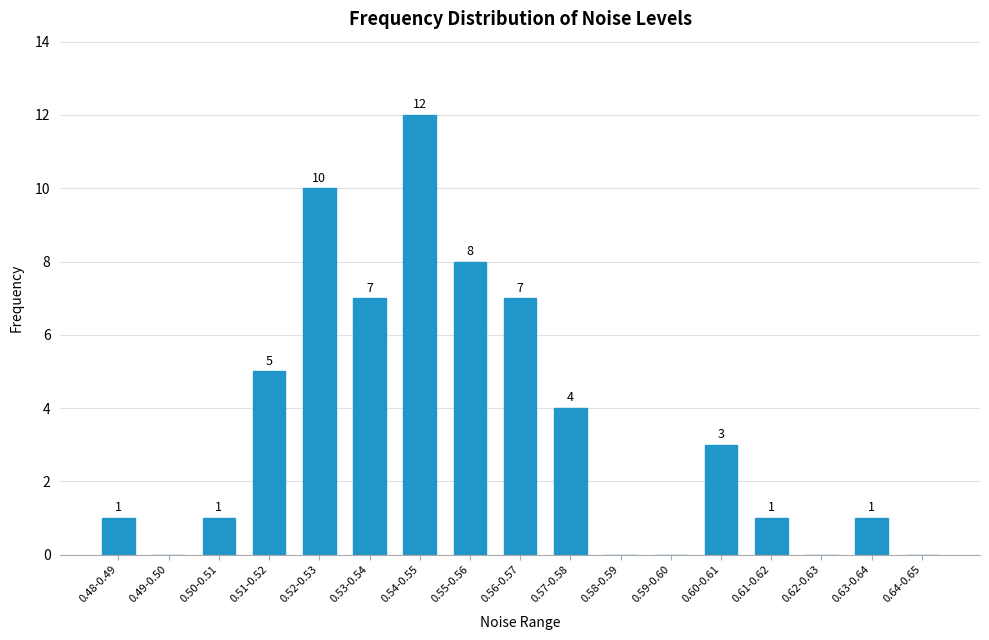

Reading right to left, list all the values displayed in this chart.

0.64-0.65=0	0.63-0.64=1	0.62-0.63=0	0.61-0.62=1	0.60-0.61=3	0.59-0.60=0	0.58-0.59=0	0.57-0.58=4	0.56-0.57=7	0.55-0.56=8	0.54-0.55=12	0.53-0.54=7	0.52-0.53=10	0.51-0.52=5	0.50-0.51=1	0.49-0.50=0	0.48-0.49=1